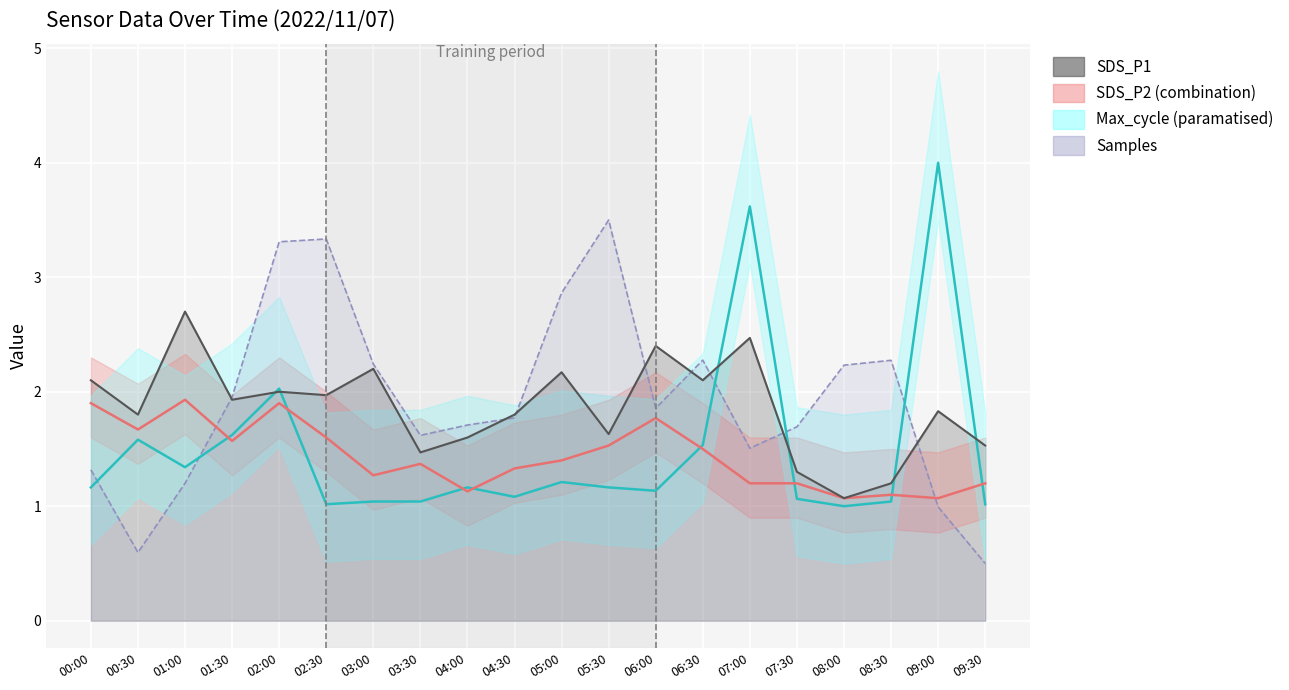

Which series ends up on top after the final intersection of Samples and SDS_P2?

SDS_P2